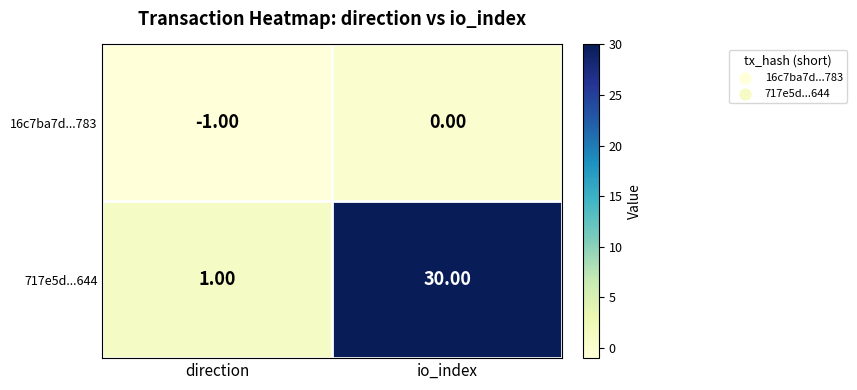

At which label is 717e5d...644 closest to 15?

direction